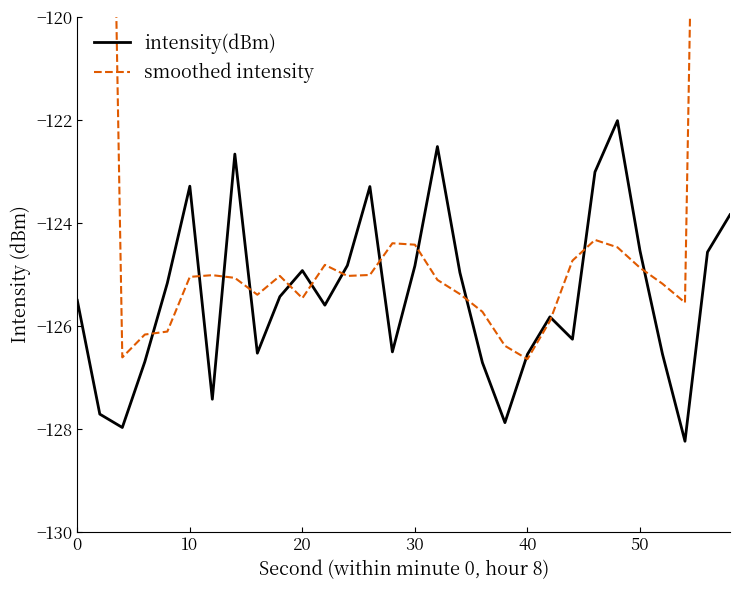

What is the highest value of the intensity(dBm) series?

-122.0